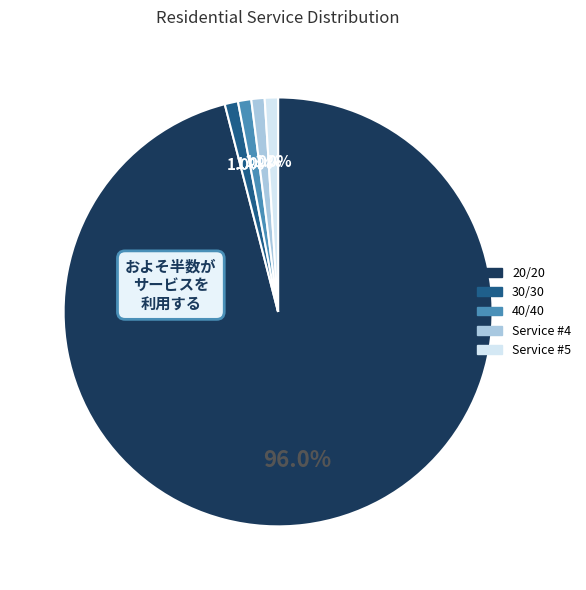

True or false: Service #5 accounts for 1% of the total.

True